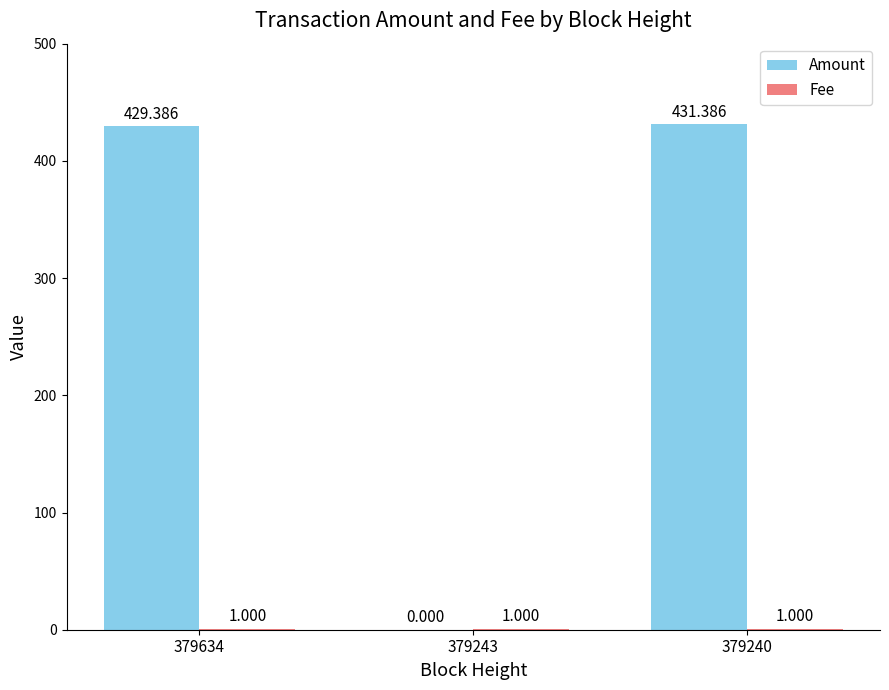

Which series changed the most between 379634 and 379240?

Amount